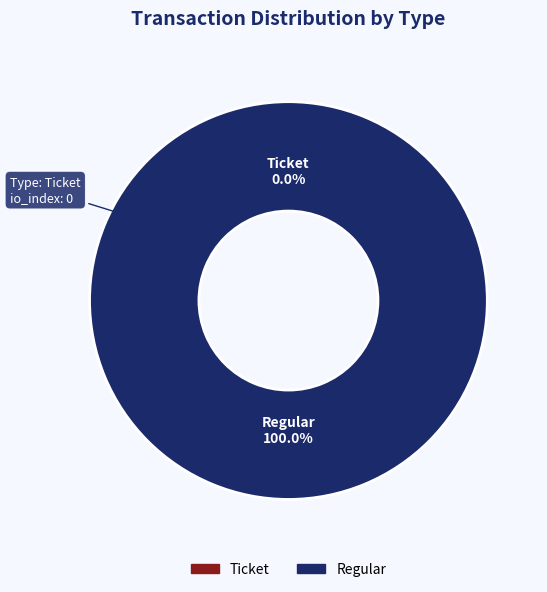

What is the largest slice in the pie chart?

Regular